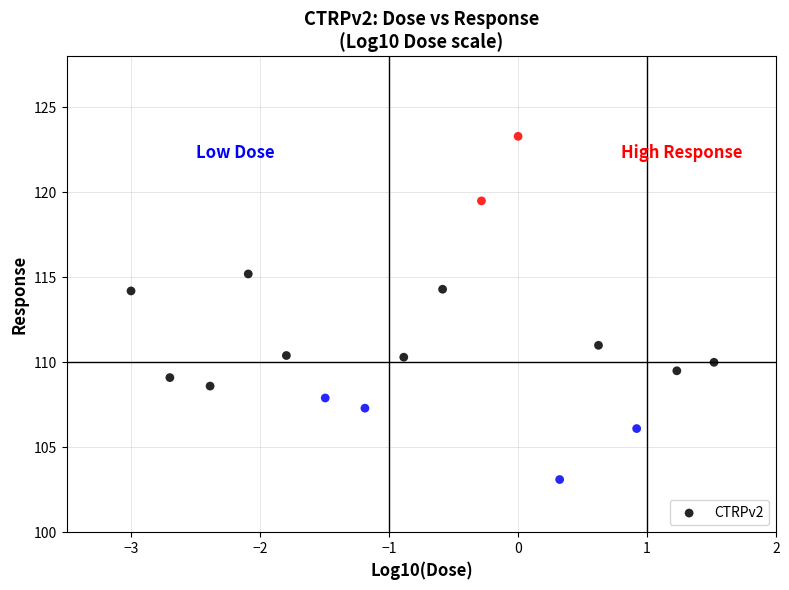

What is the range of Y values (max minus min)?

20.2